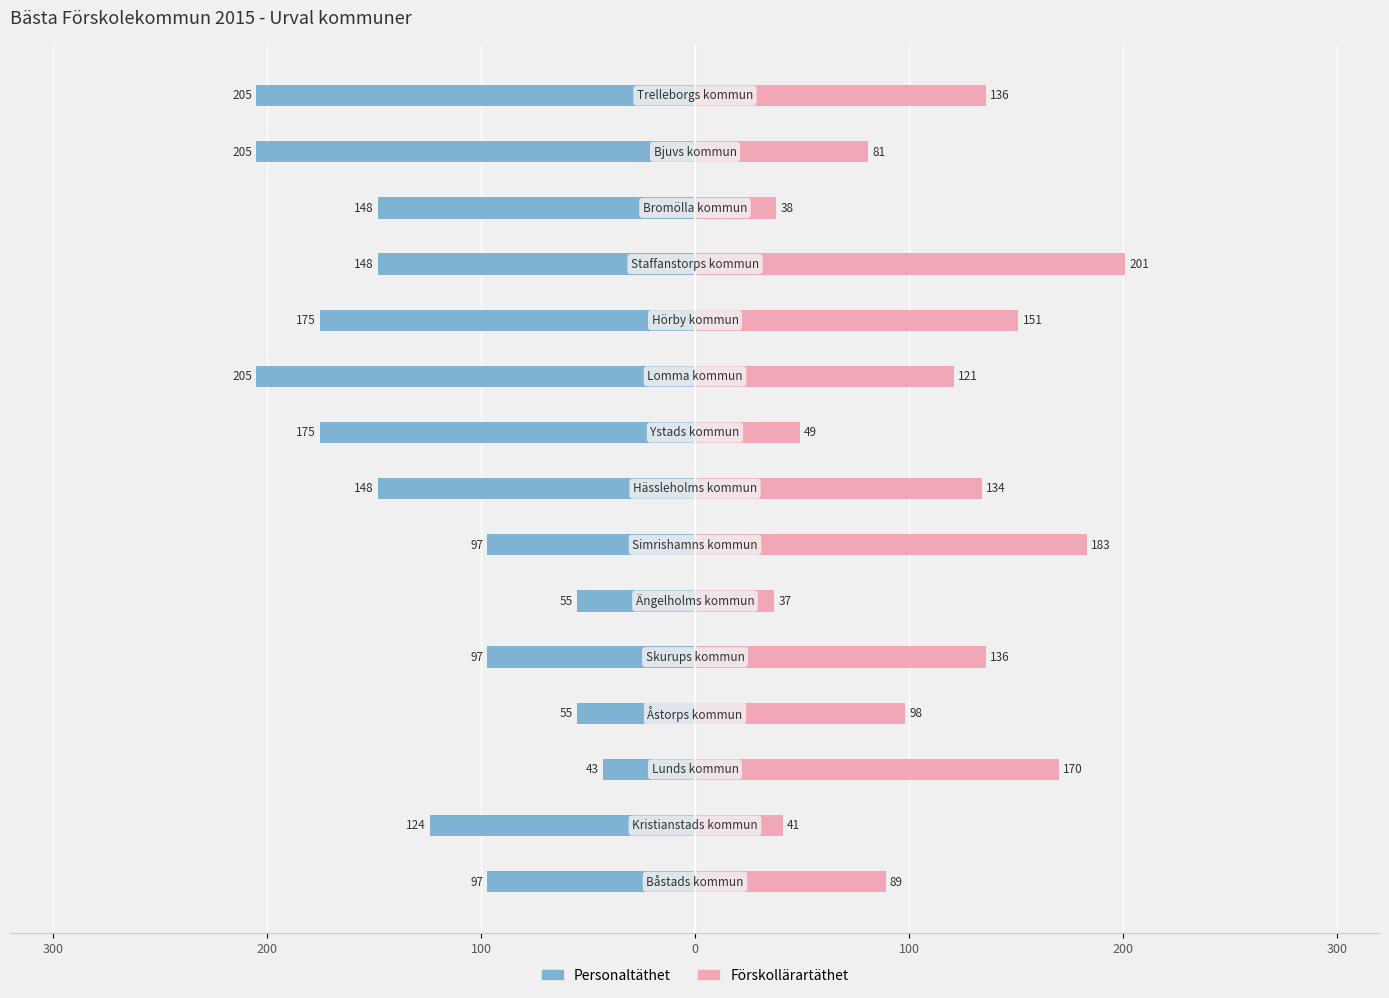

Are the bars grouped side by side (vs. stacked)?

Yes